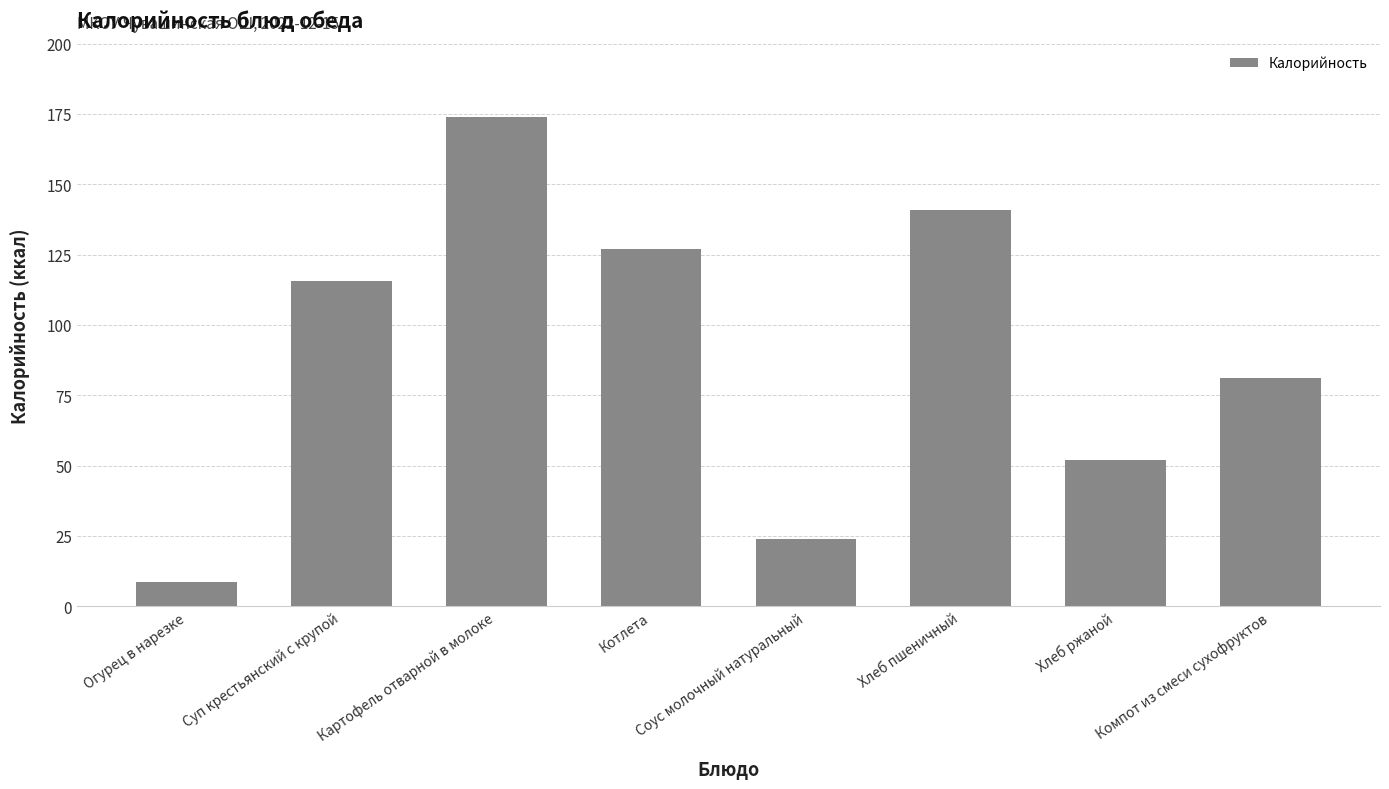

Which has a higher value, Компот из смеси сухофруктов or Суп крестьянский с крупой?

Суп крестьянский с крупой